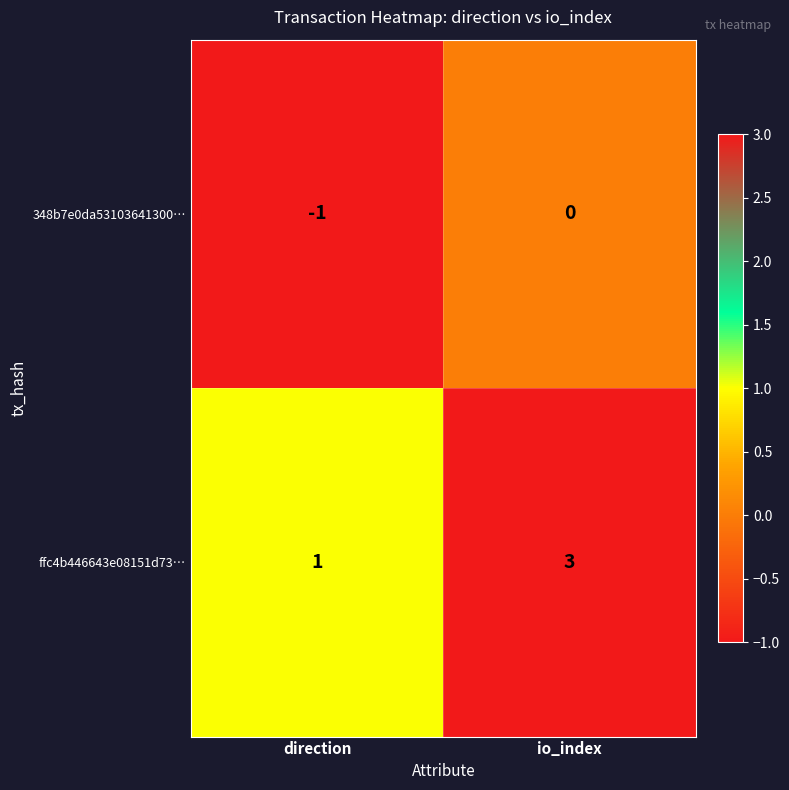

What is the sum of the ffc4b446643e08151d73… values at io_index and direction?

4